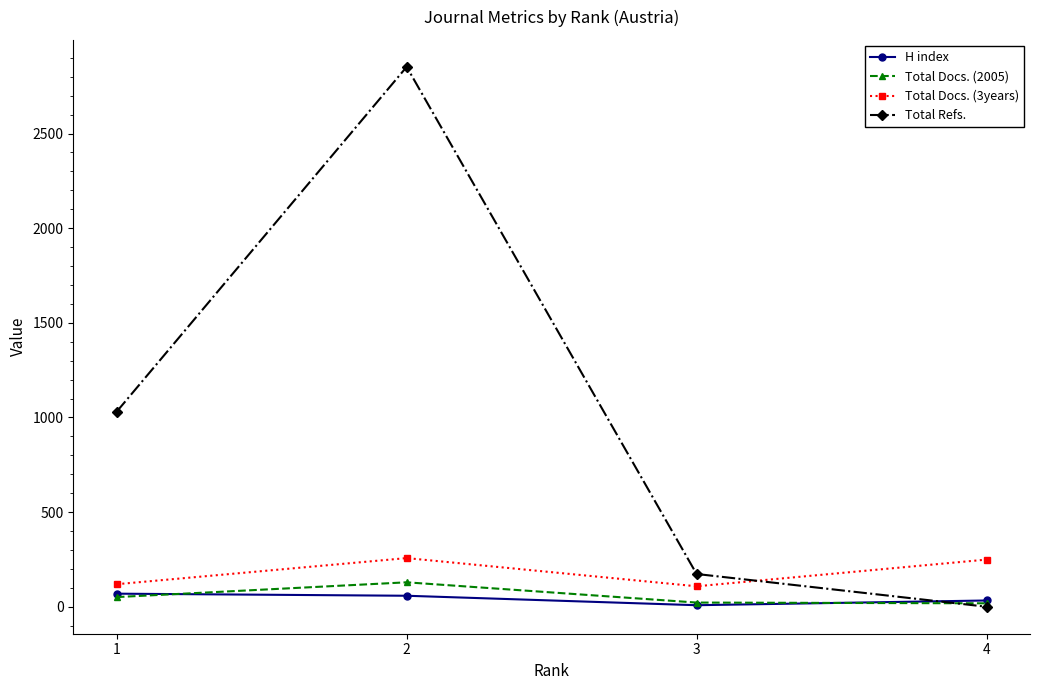

True or false: Total Docs. (2005) has more than 0 interior local peaks.

True